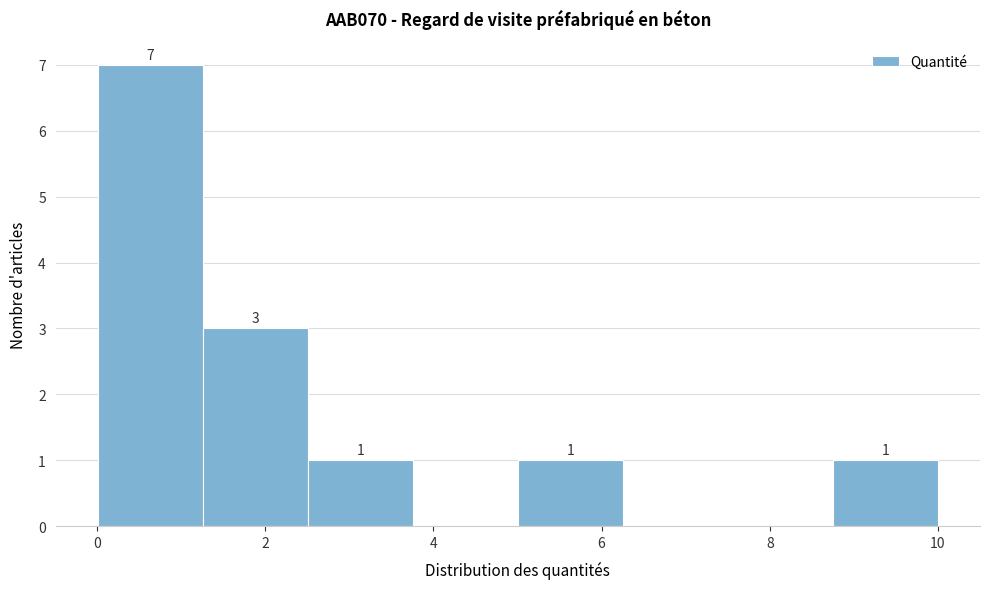

Which range on the x-axis has the tallest bar?

0.0 to 1.2